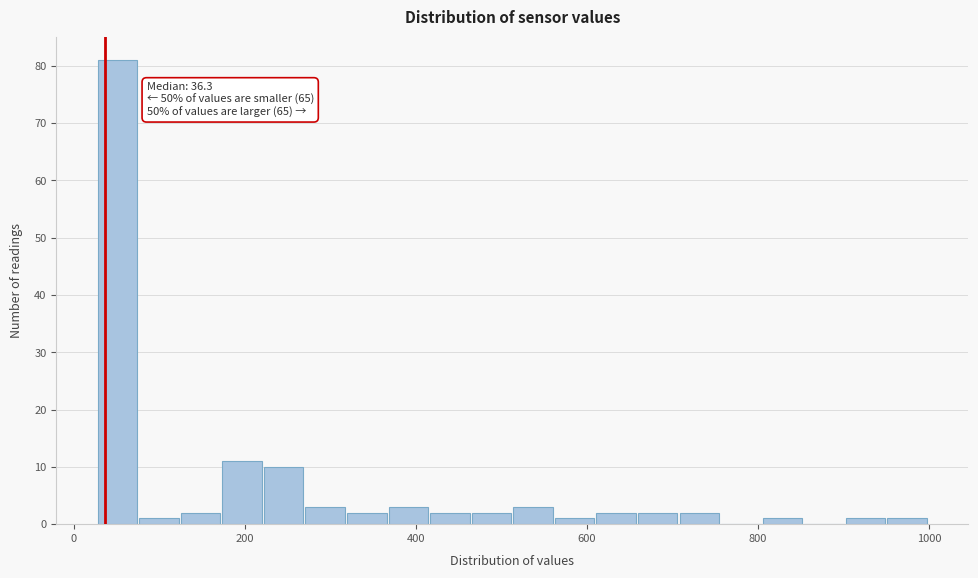

Read against the x-axis, roughly where is the centre of the tallest bar?

60